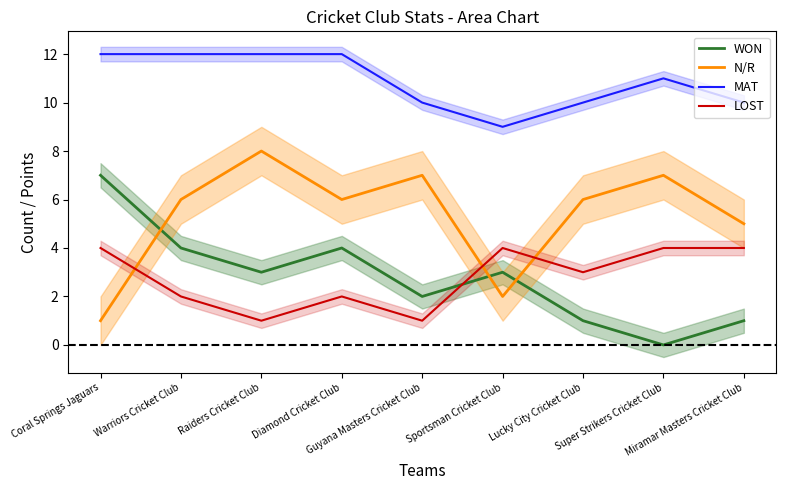

Does the chart have visible grid lines?

No